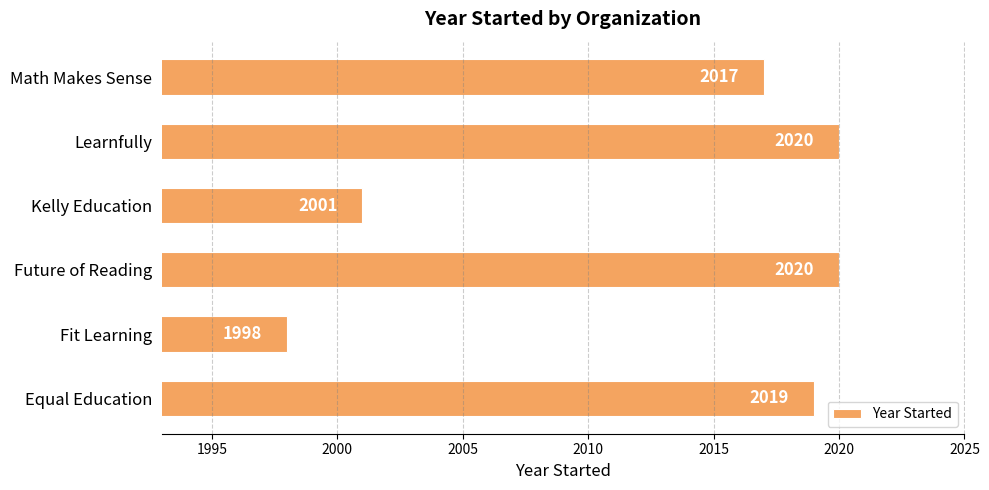

Where is the data nearest to the value 2009?

Kelly Education